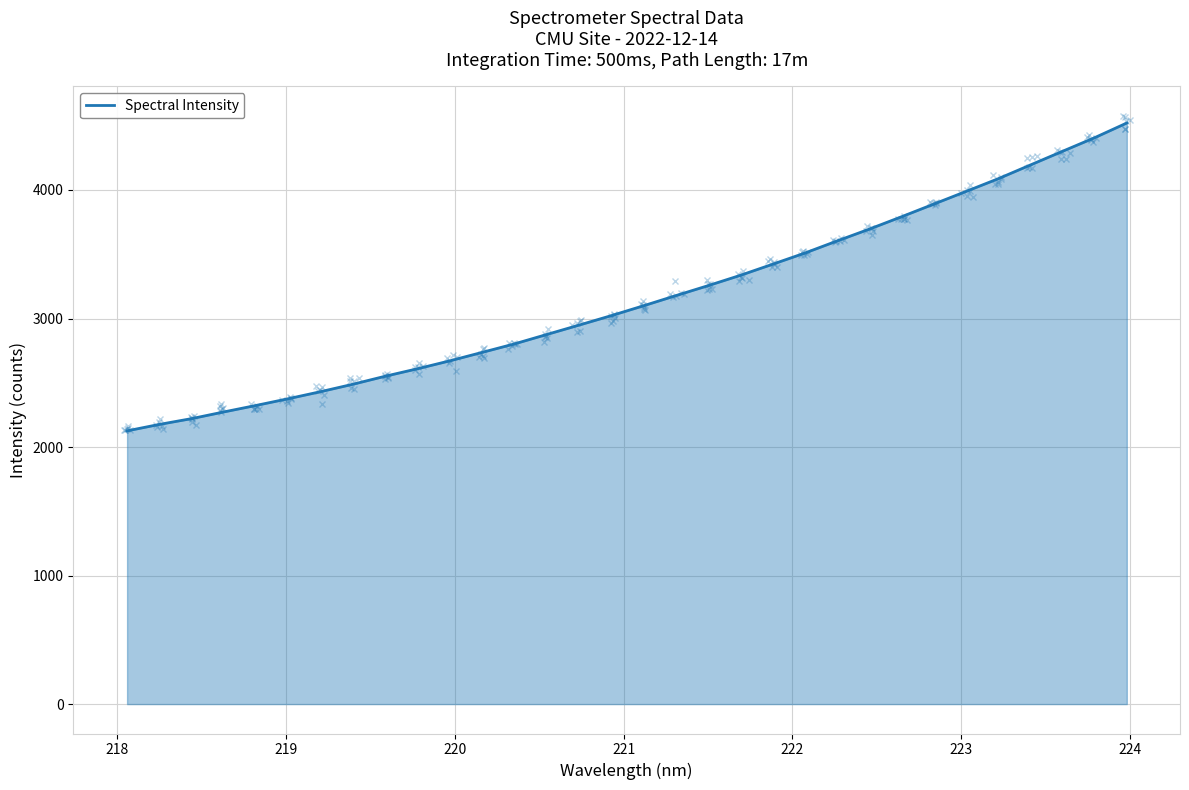

What is the highest value of the Spectral Intensity series?

4521.3